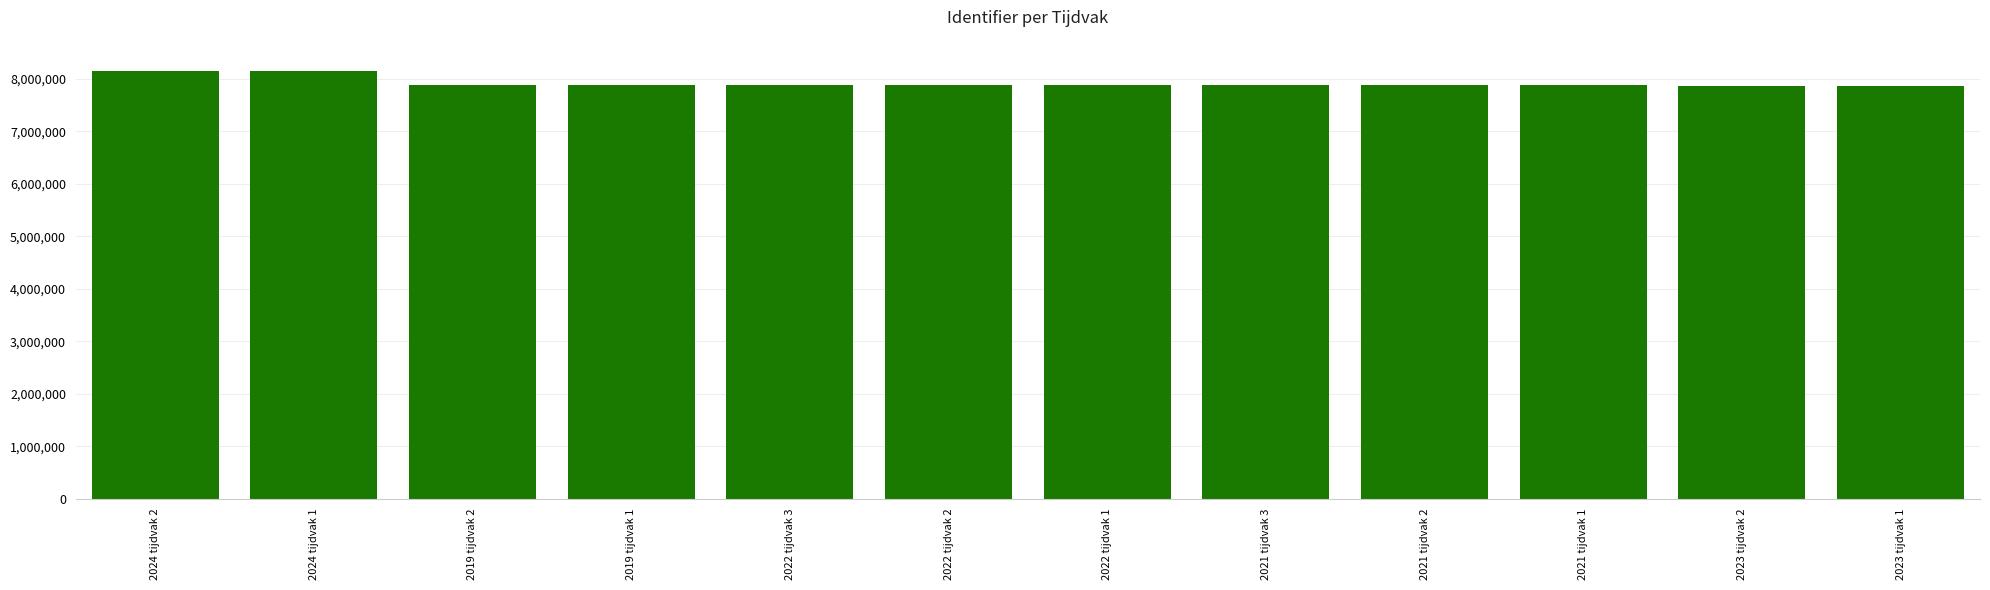

How many values are below 7883037?

6